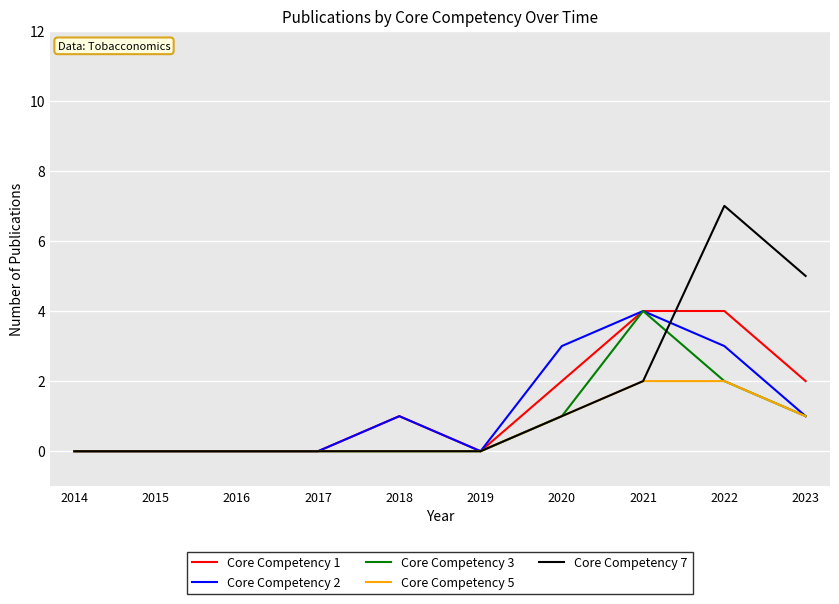

Count the number of categories in the chart.

10